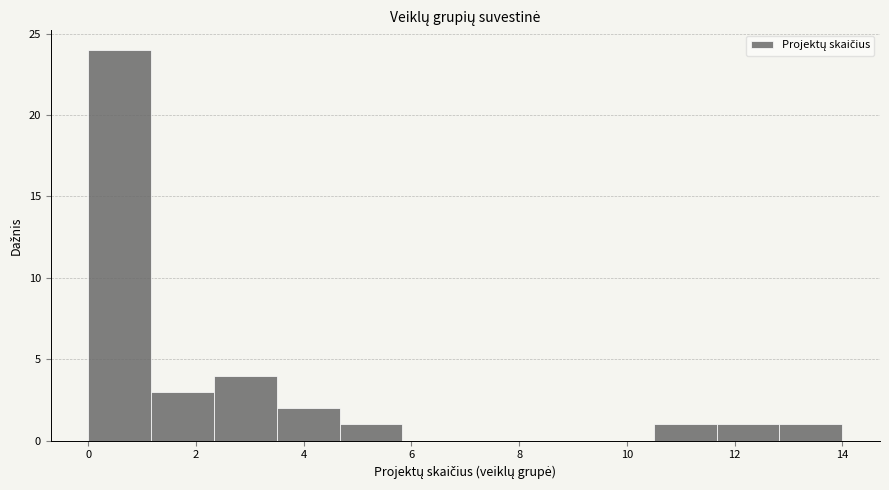

Over which range of the x-axis is the bar tallest?

0.0 to 1.2